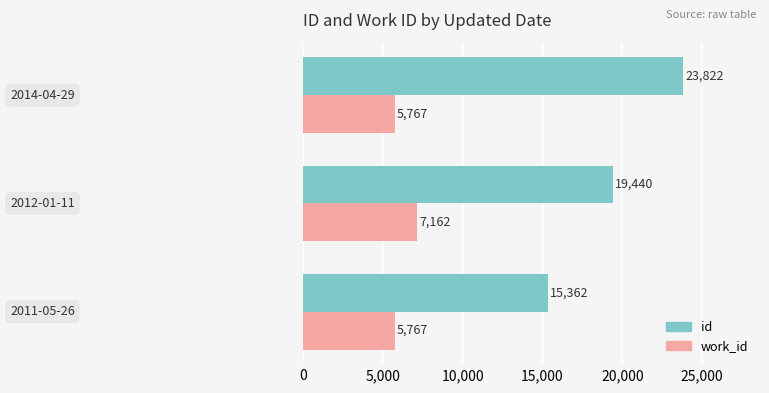

What is the maximum value shown in the chart?

23822